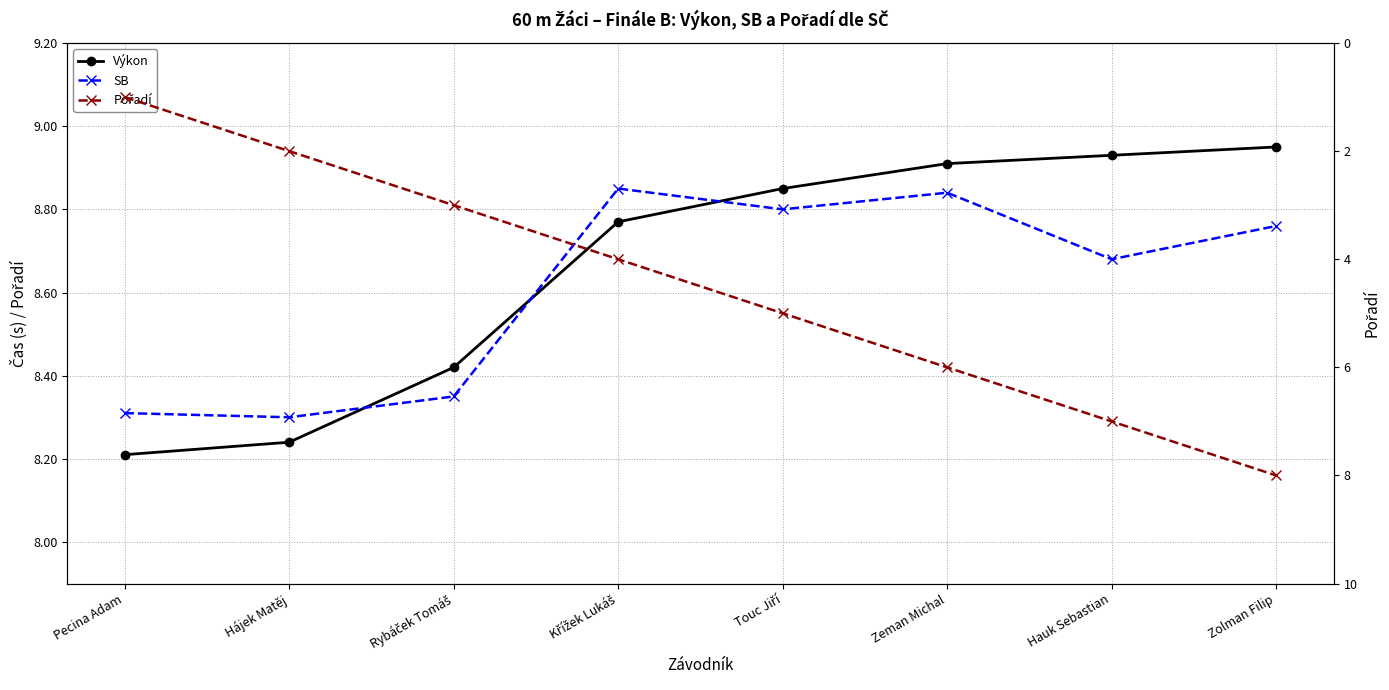

What is the difference between the maximum and minimum values in the Pořadí series?

7.0